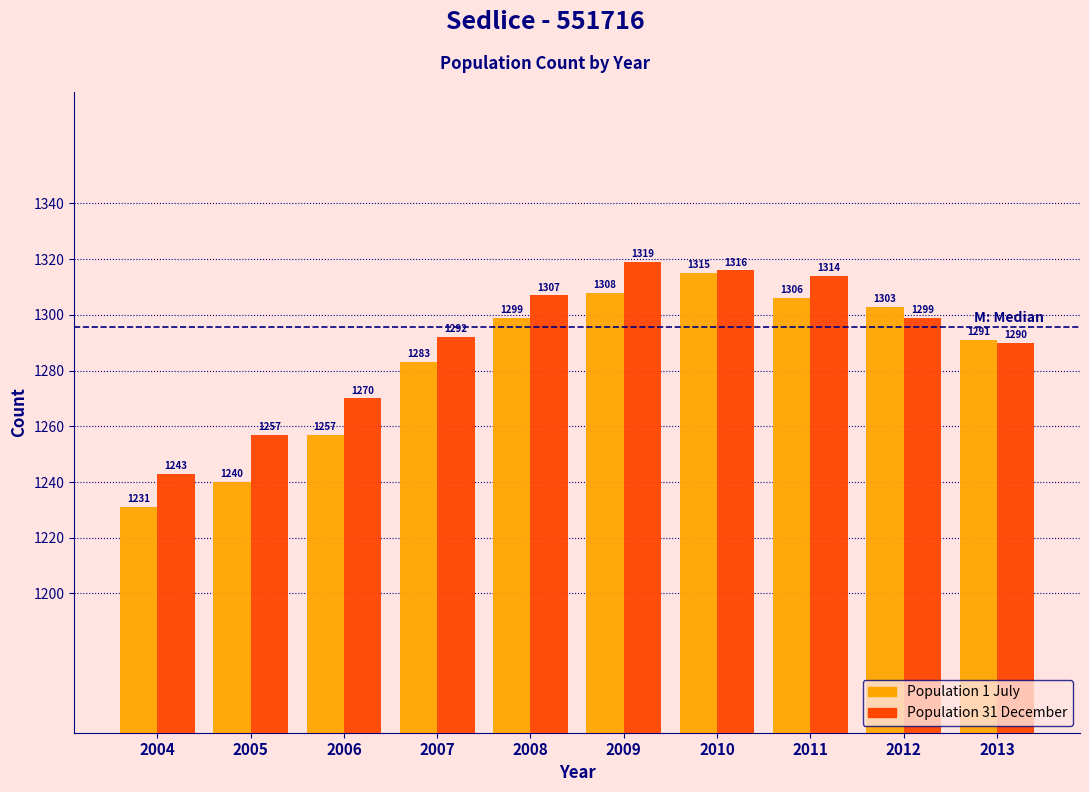

Reading left to right, list all the values displayed in this chart.

Population 1 July: 1231	1240	1257	1283	1299	1308	1315	1306	1303	1291
Population 31 December: 1243	1257	1270	1292	1307	1319	1316	1314	1299	1290